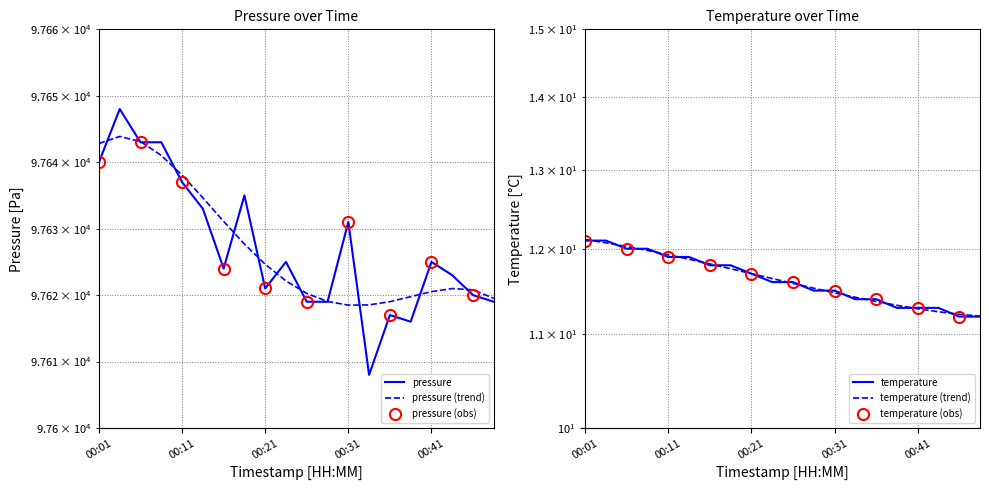

What is the sum of all pressure values?

1952546.0